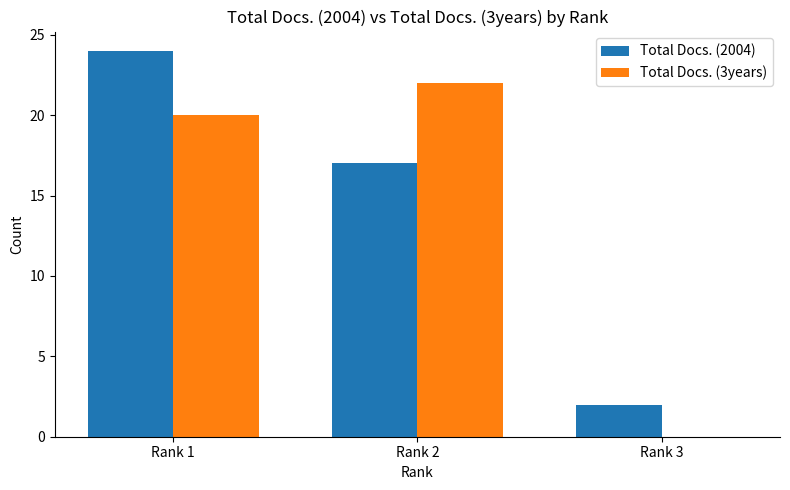

How many values in Total Docs. (3years) are above zero?

2